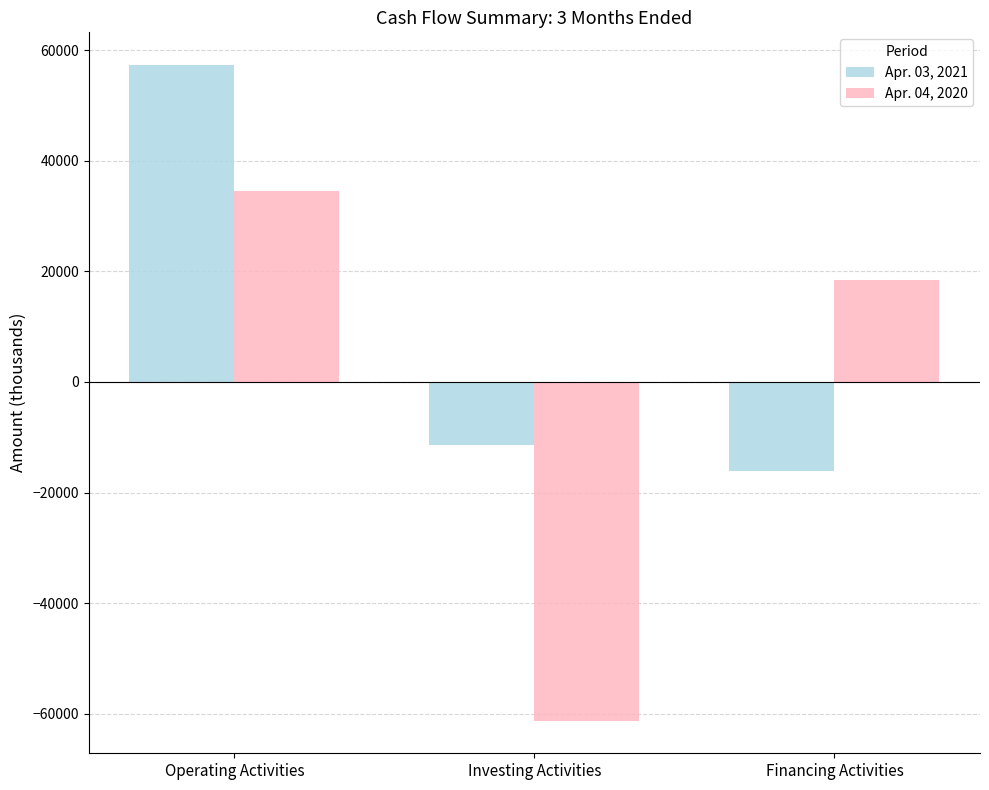

Which series has the largest range (max minus min)?

Apr. 04, 2020